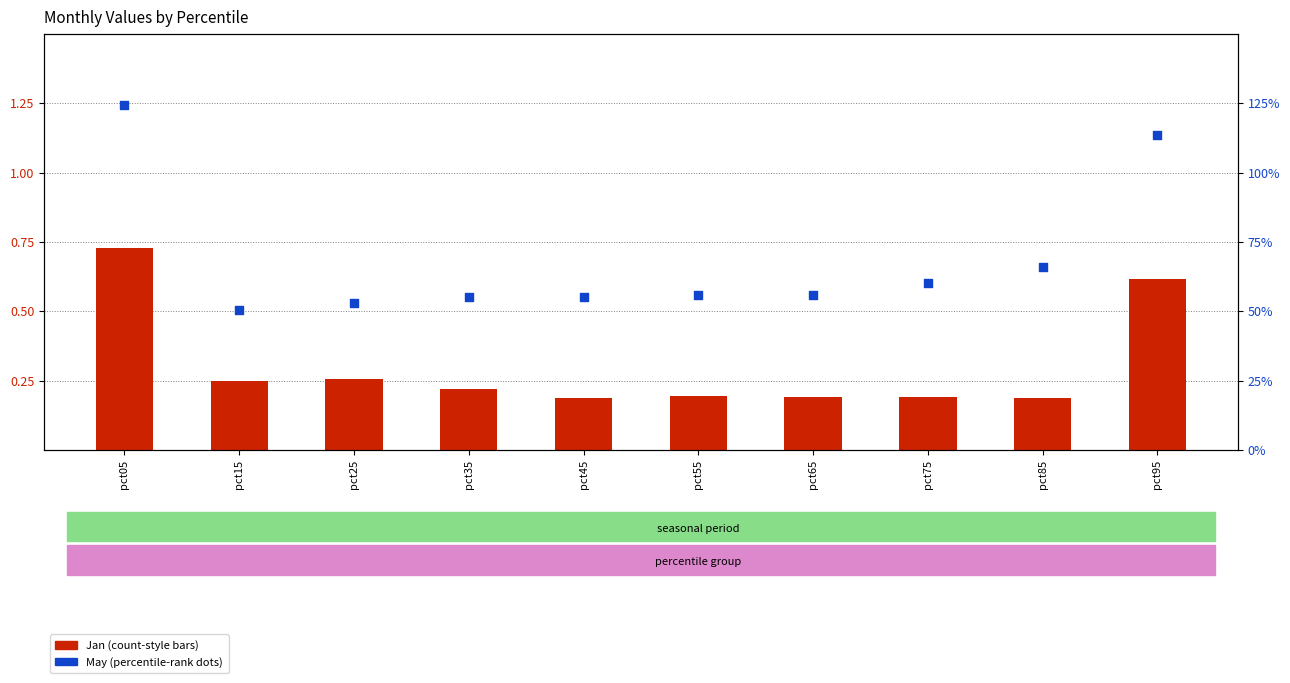

Which series has the largest Y range (max minus min)?

May (percentile-style)